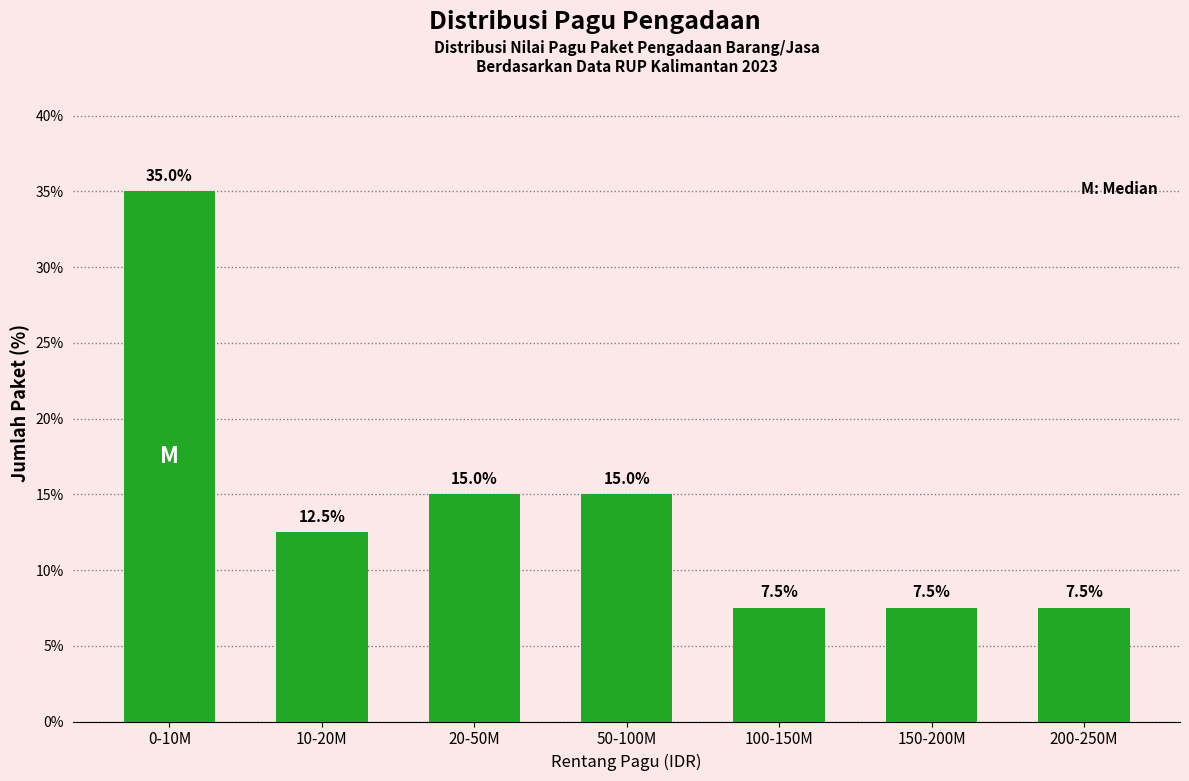

Reading left to right, extract all data points from this chart.

0-10M=35.0	10-20M=12.5	20-50M=15.0	50-100M=15.0	100-150M=7.5	150-200M=7.5	200-250M=7.5